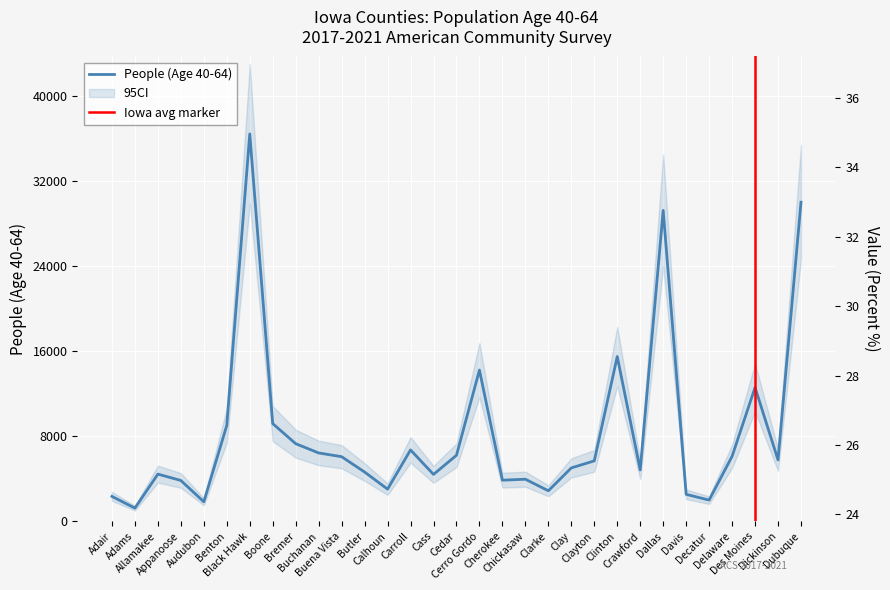

Is it true that People (Age 40-64) equals 10511.8 at Delaware?

False